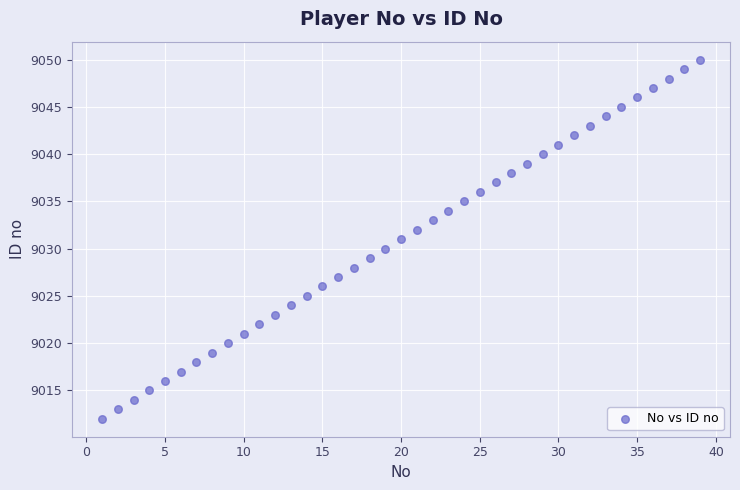

What is the range of X values (max minus min)?

38